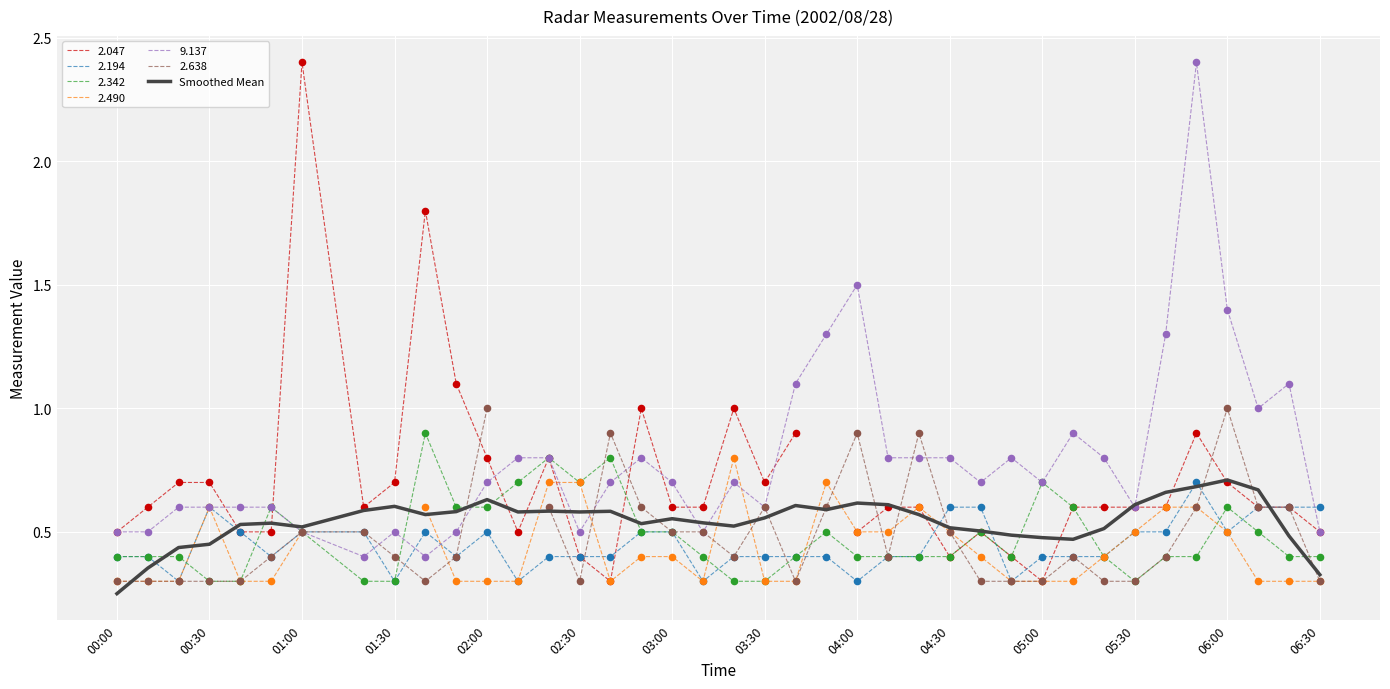

The value of 2.342 at 02:30 is 0.7. True or false?

True